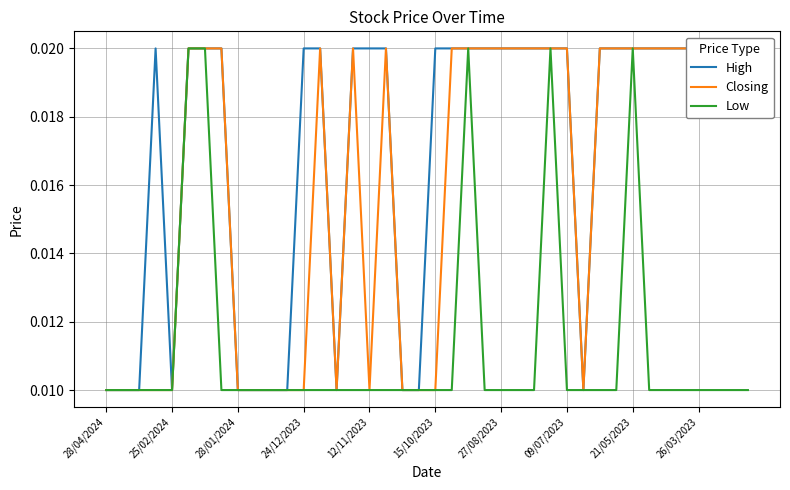

Does the chart display data point markers on the line(s)?

No